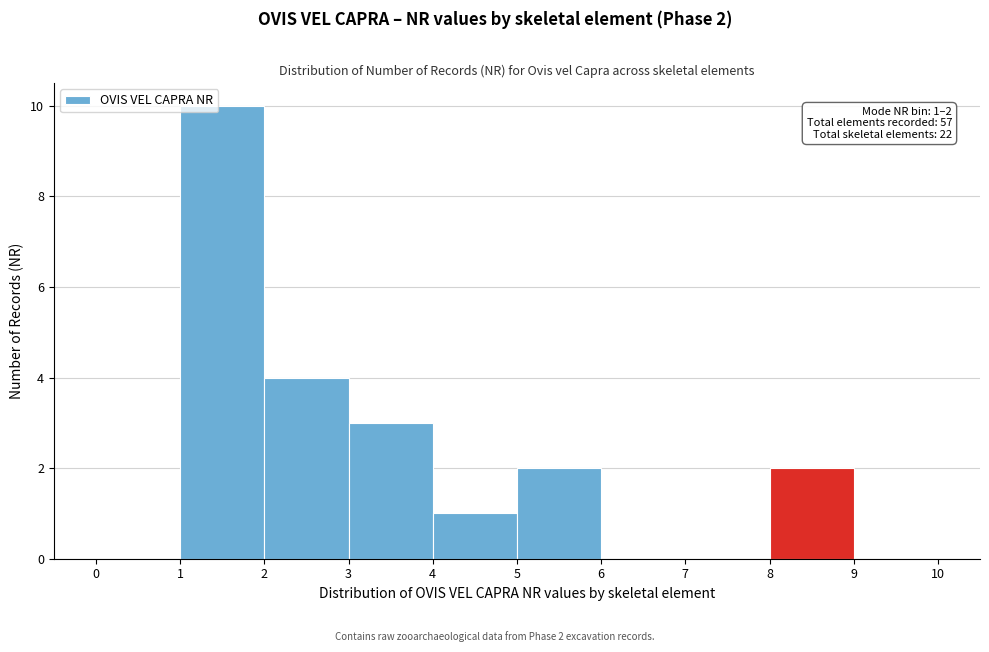

Over which range of the x-axis is the bar tallest?

1 to 2